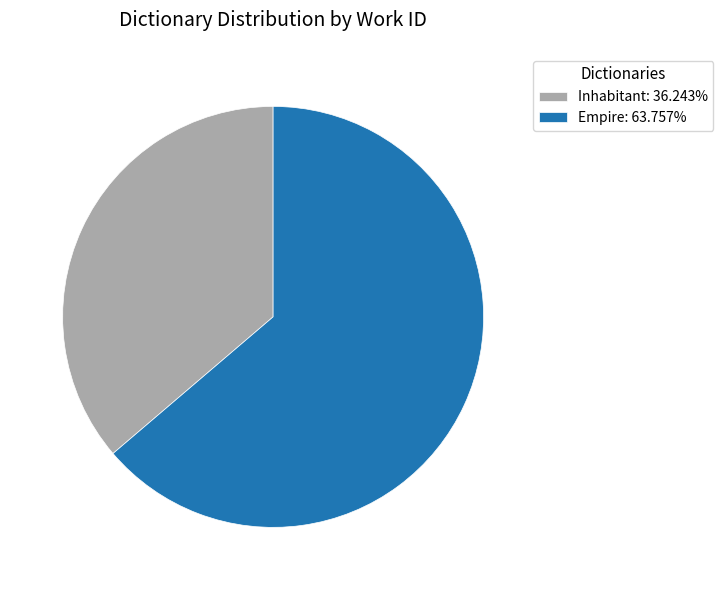

True or false: Empire accounts for 64% of the total.

True